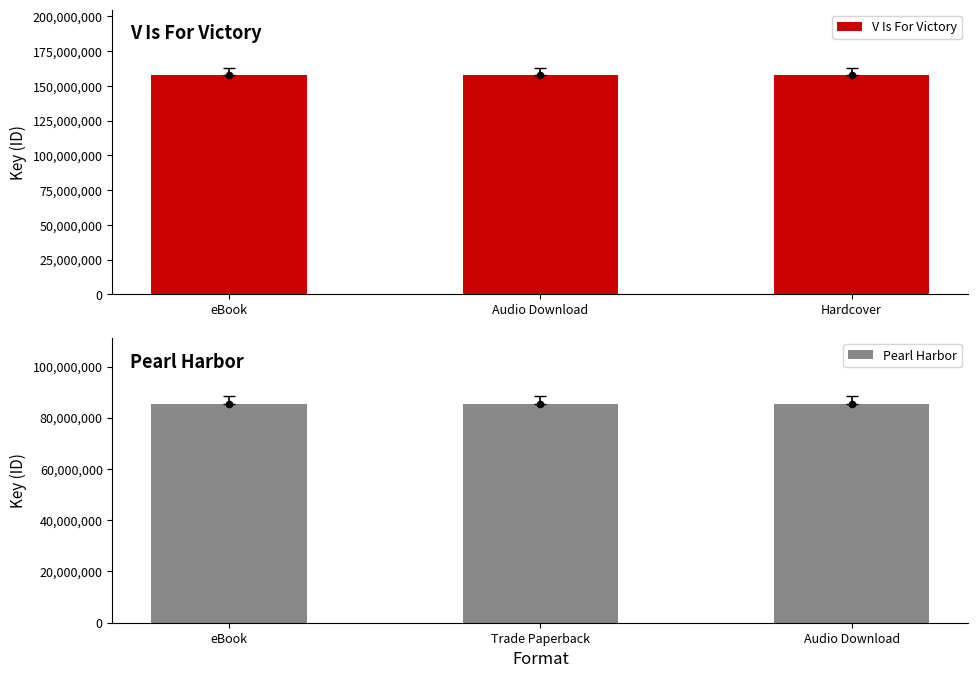

At how many categories does at least one series exceed 142509992?

3